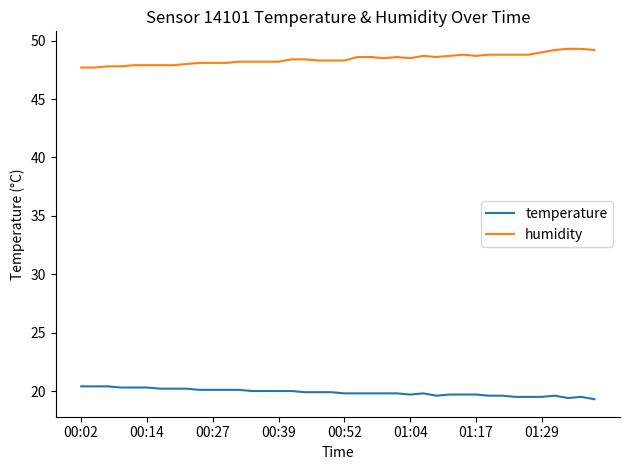

How many lines are shown in the chart?

2